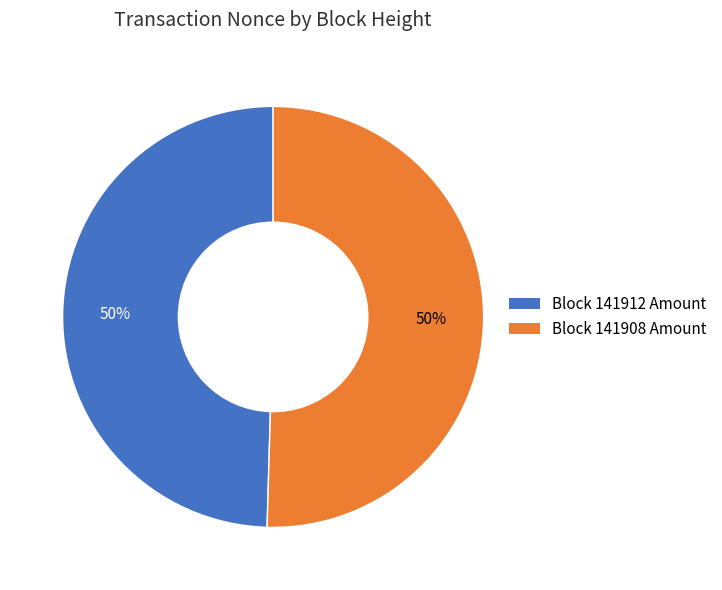

Count the number of slices in the pie.

2